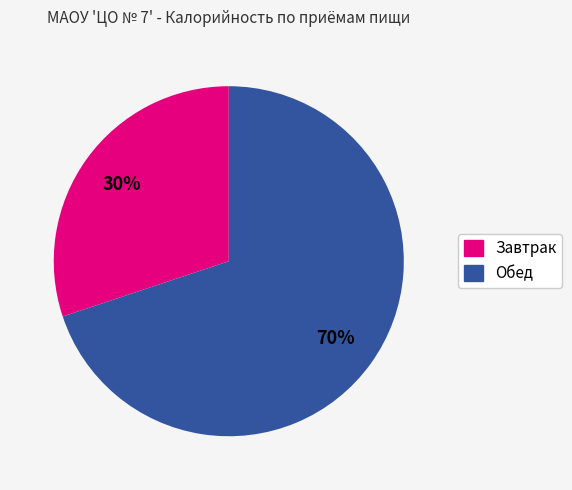

Is there a majority slice in this chart?

Yes